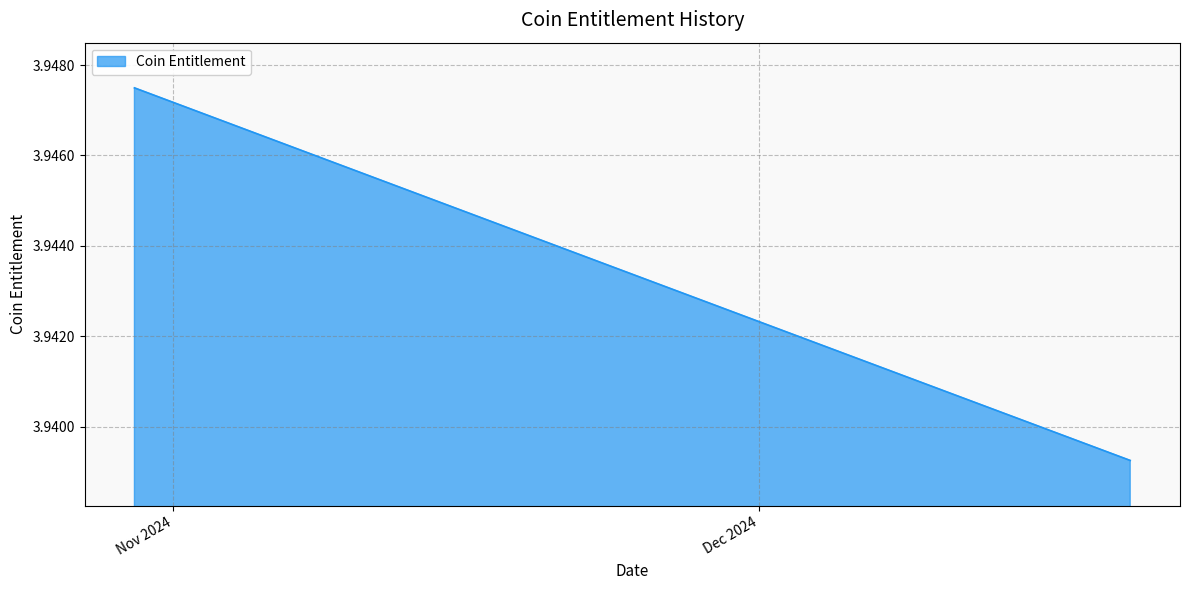

What is the value of the 29th point from the left?

3.9